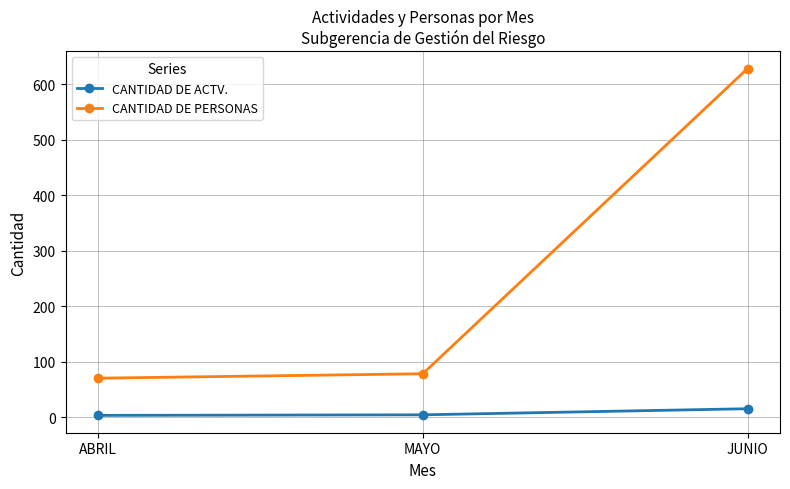

What is the average value of the CANTIDAD DE ACTV. series?

7